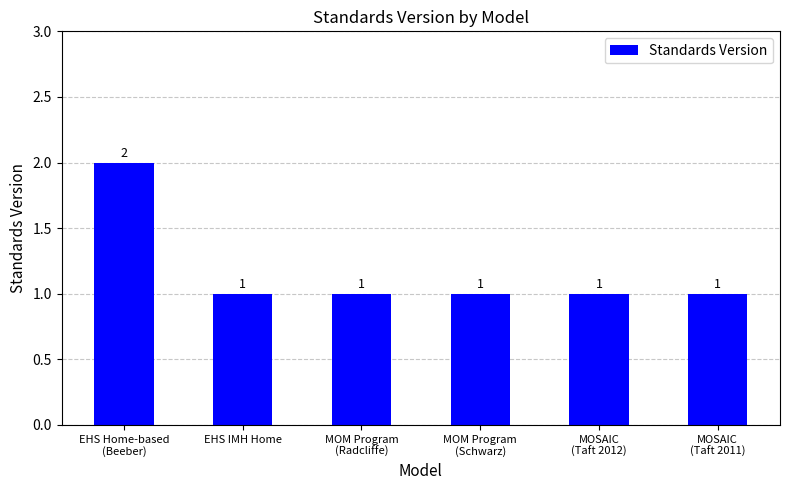

Read the value at MOSAIC
(Taft 2011).

1